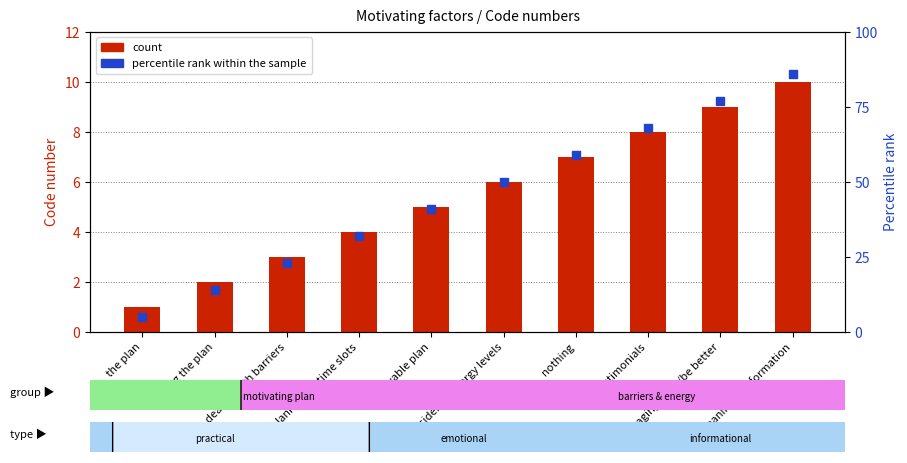

At how many categories does at least one series exceed 15?

8